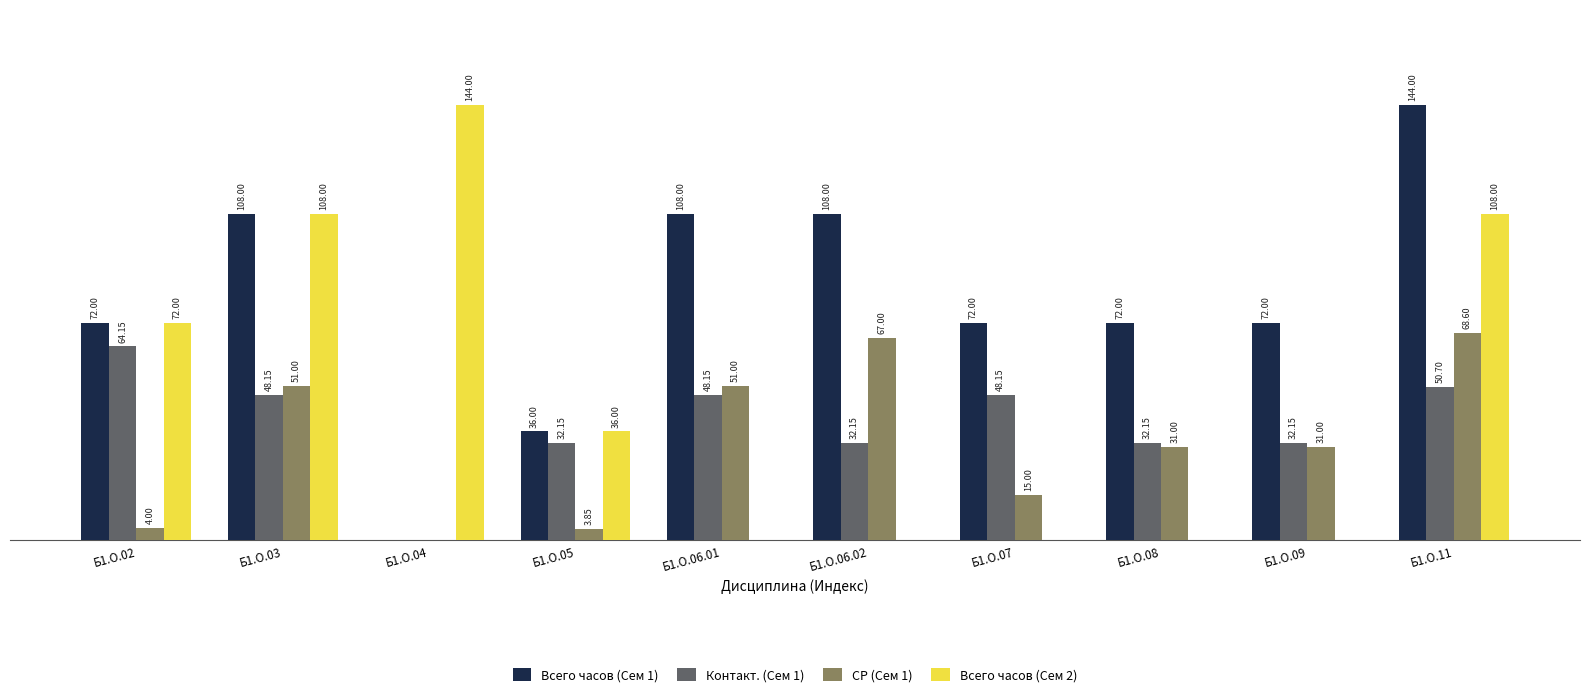

Where is Всего часов (Сем 2) nearest to the value 72?

Б1.О.02